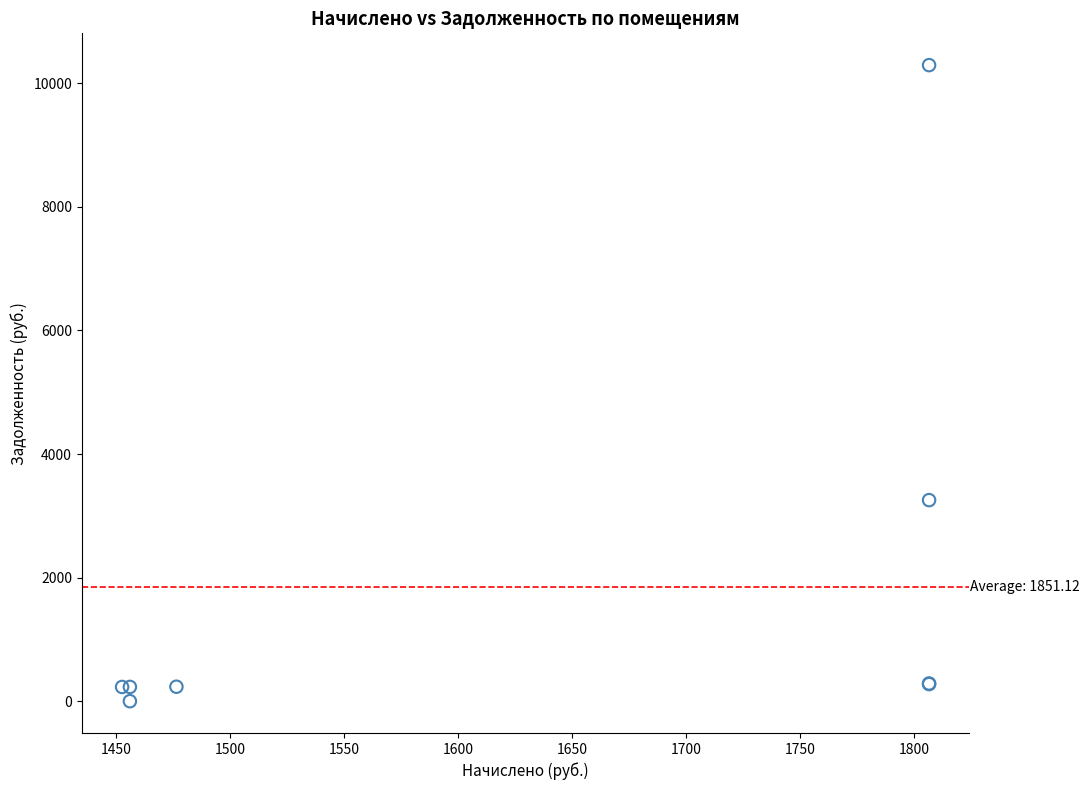

What Y value in the scatter plot is closest to 5147?

3254.5